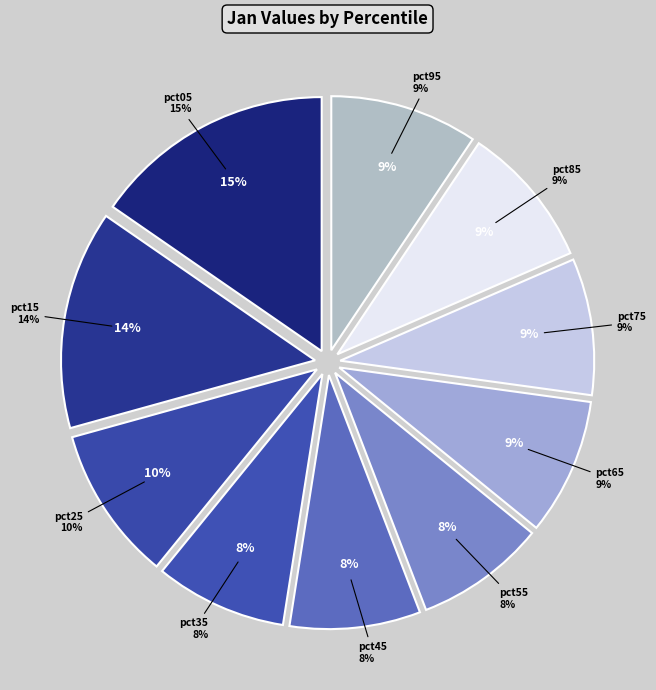

Rank the categories by value from highest to lowest.

pct05, pct15, pct25, pct95, pct85, pct65, pct75, pct35, pct45, pct55